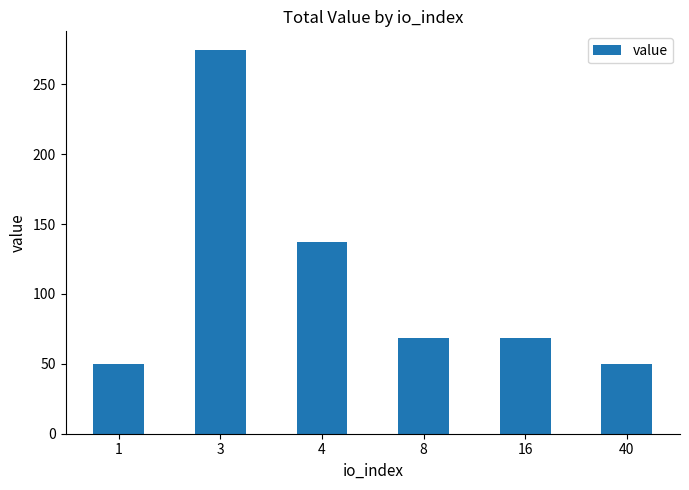

Between 16 and 40, which is larger?

16